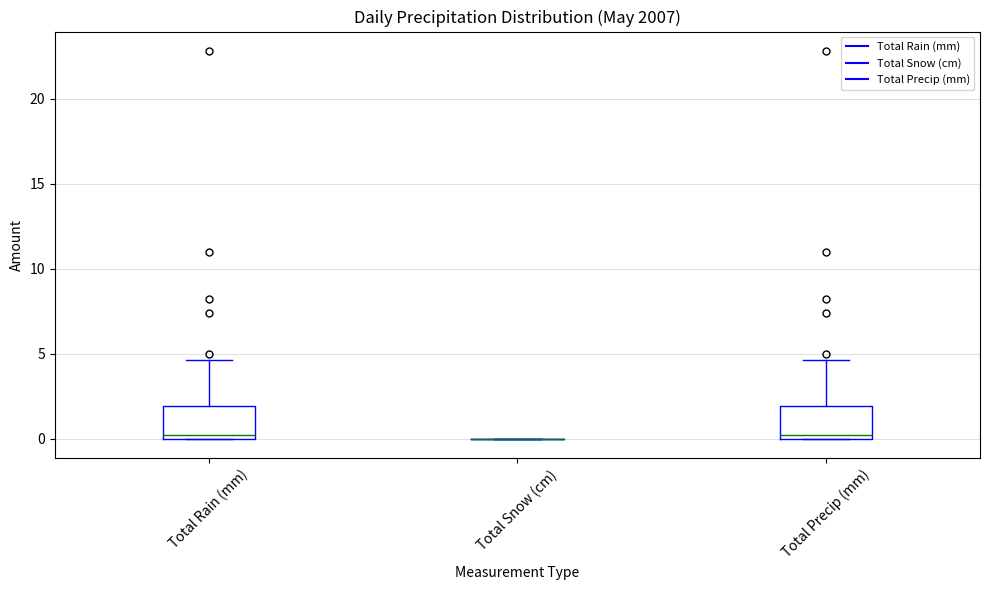

Reading left to right, transcribe this box plot: for each box, give where its median line is, the range the box spans, and where its two whiskers end, as read against the y-axis. The values are not printed on the chart, so give them approximately, as read against the axis.

Total Rain (mm): median 0.0 (just above the box's lower edge), box 0.0 to 2.0, whiskers 0.0 to 4.5
Total Snow (cm): box collapsed to a line at 0.0, whiskers 0.0 to 0.0
Total Precip (mm): median 0.0 (just above the box's lower edge), box 0.0 to 2.0, whiskers 0.0 to 4.5